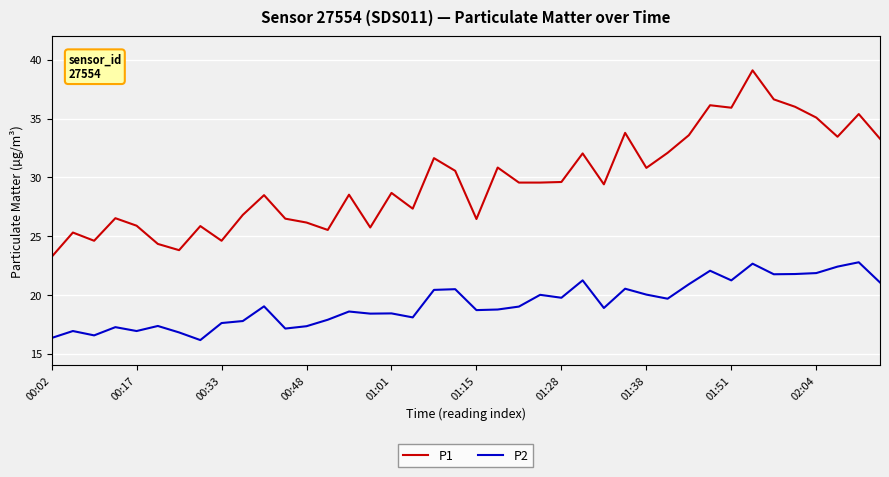

Which series has the largest range (max minus min)?

P1